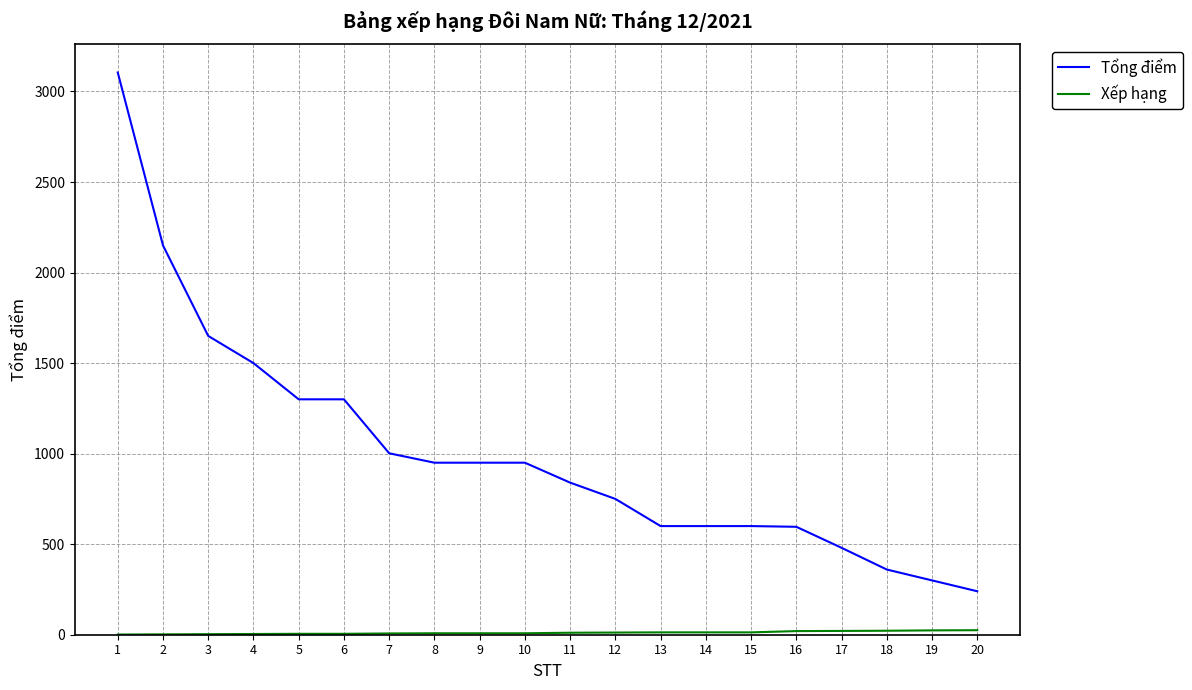

The value of Tổng điểm at 14 is 600. True or false?

True